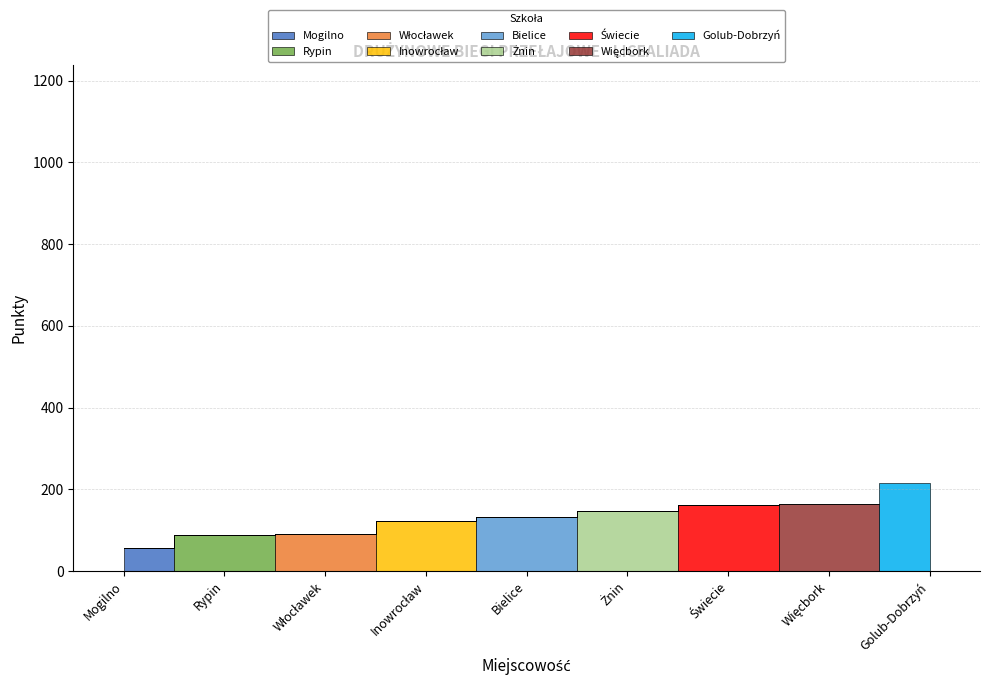

What is the label of the 4th point from the left?

Inowrocław